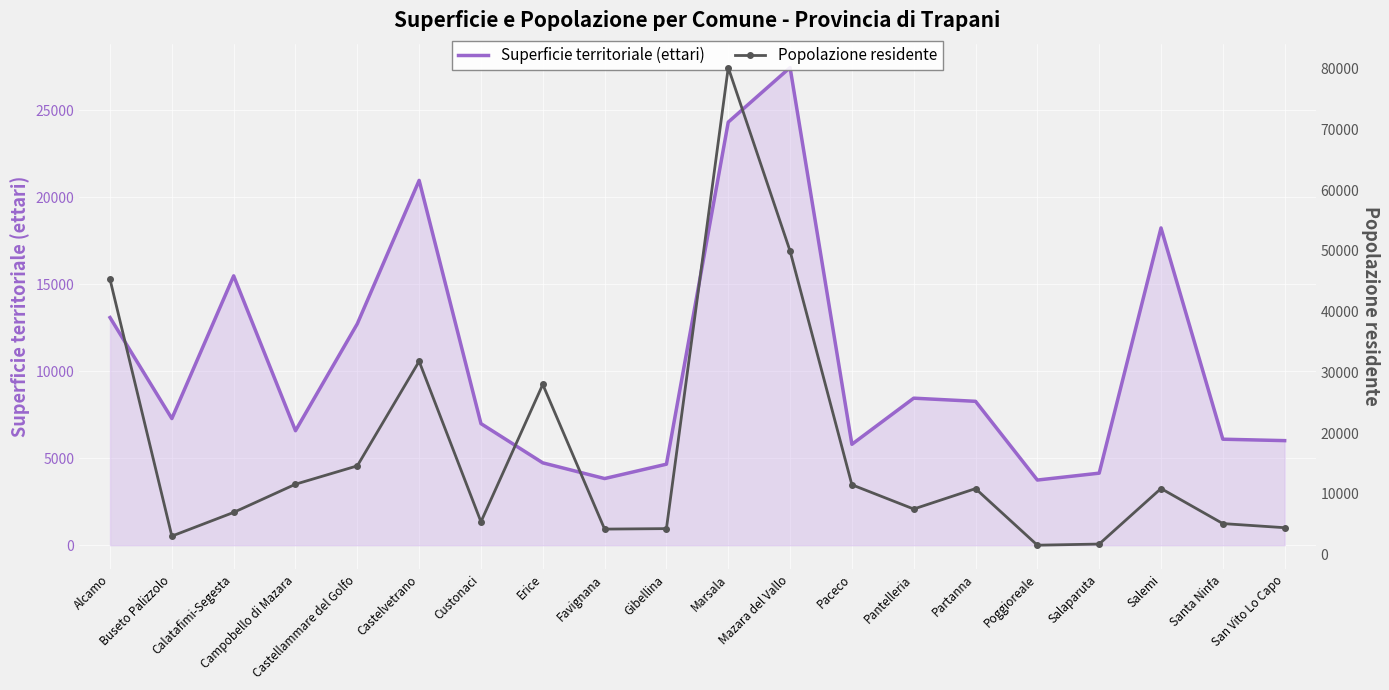

At how many categories does at least one series exceed 11120?

10